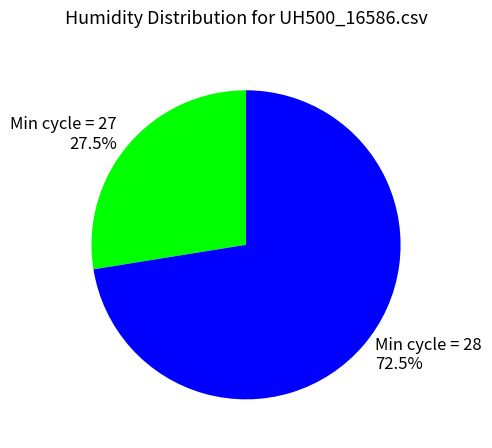

Is there any slice that represents more than half of the pie?

Yes